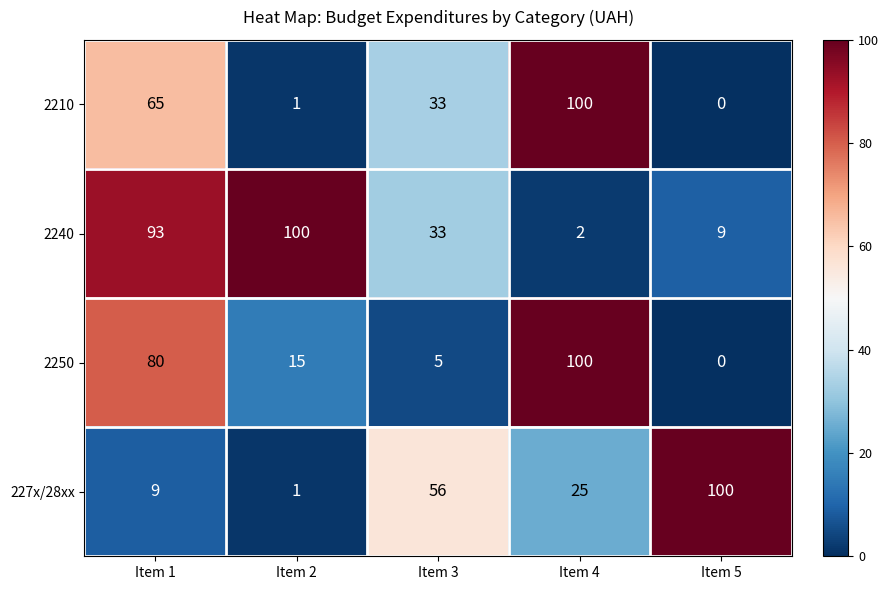

What is the difference between the maximum and second lowest values in the 2240 series?

91